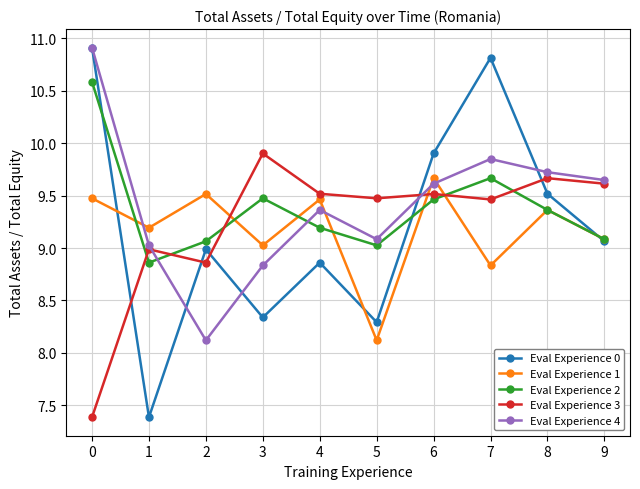

Is it true that Eval Experience 3 equals 14.6 at 7?

False